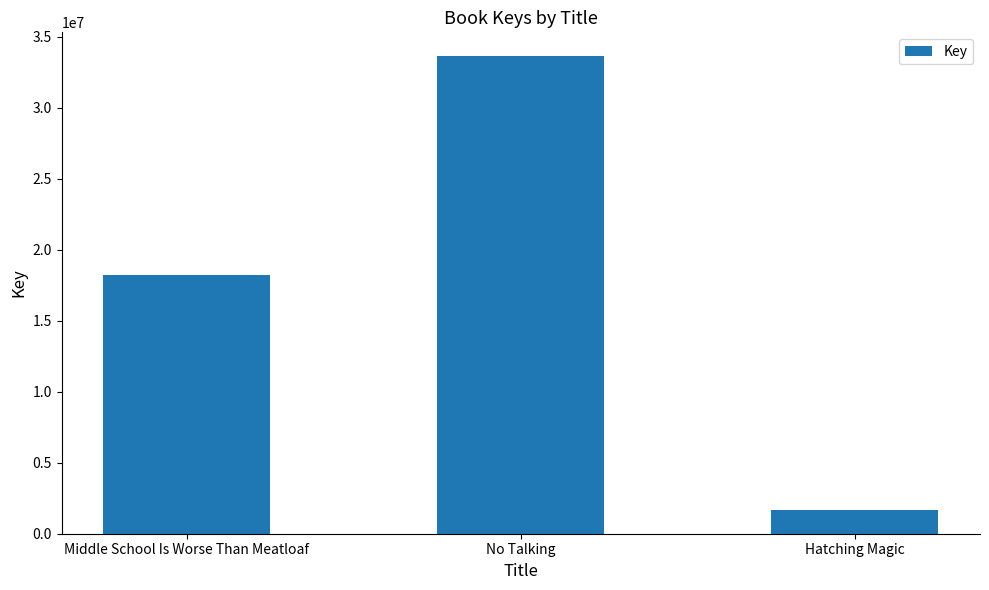

Reading right to left, what are all the values shown in this chart?

1682672	33633402	18222396